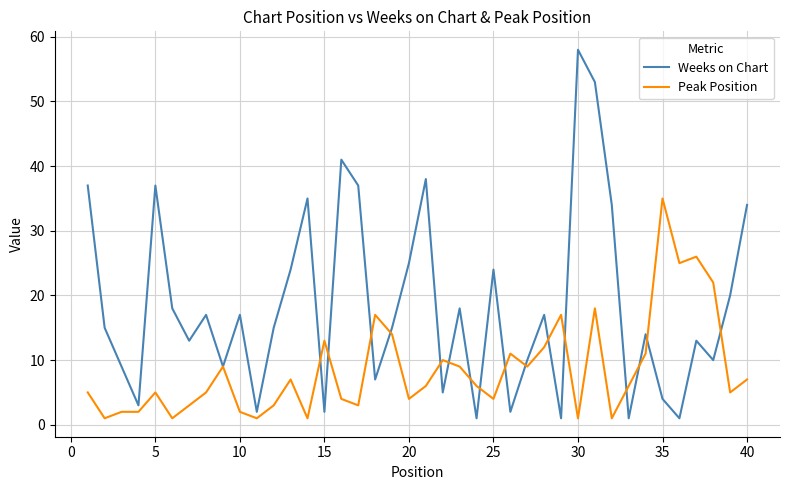

Which series has the largest total across all categories?

Weeks on Chart